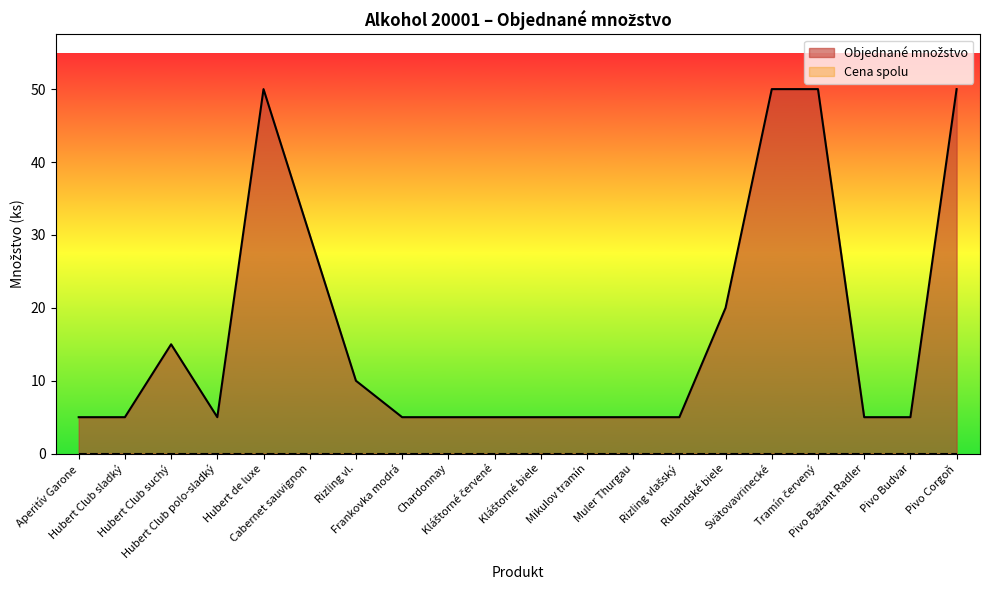

How many distinct data groups are displayed?

2